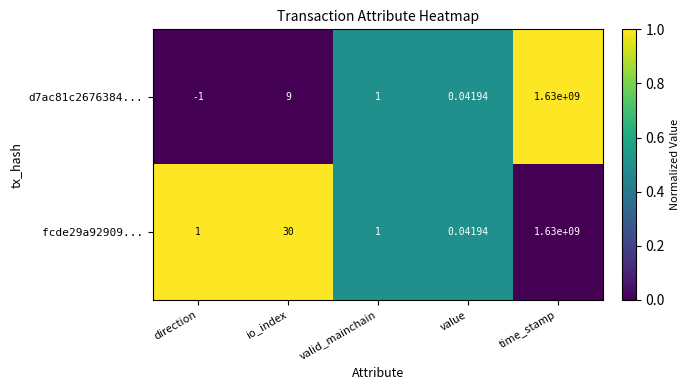

At which label does fcde29a92909... reach its peak?

time_stamp